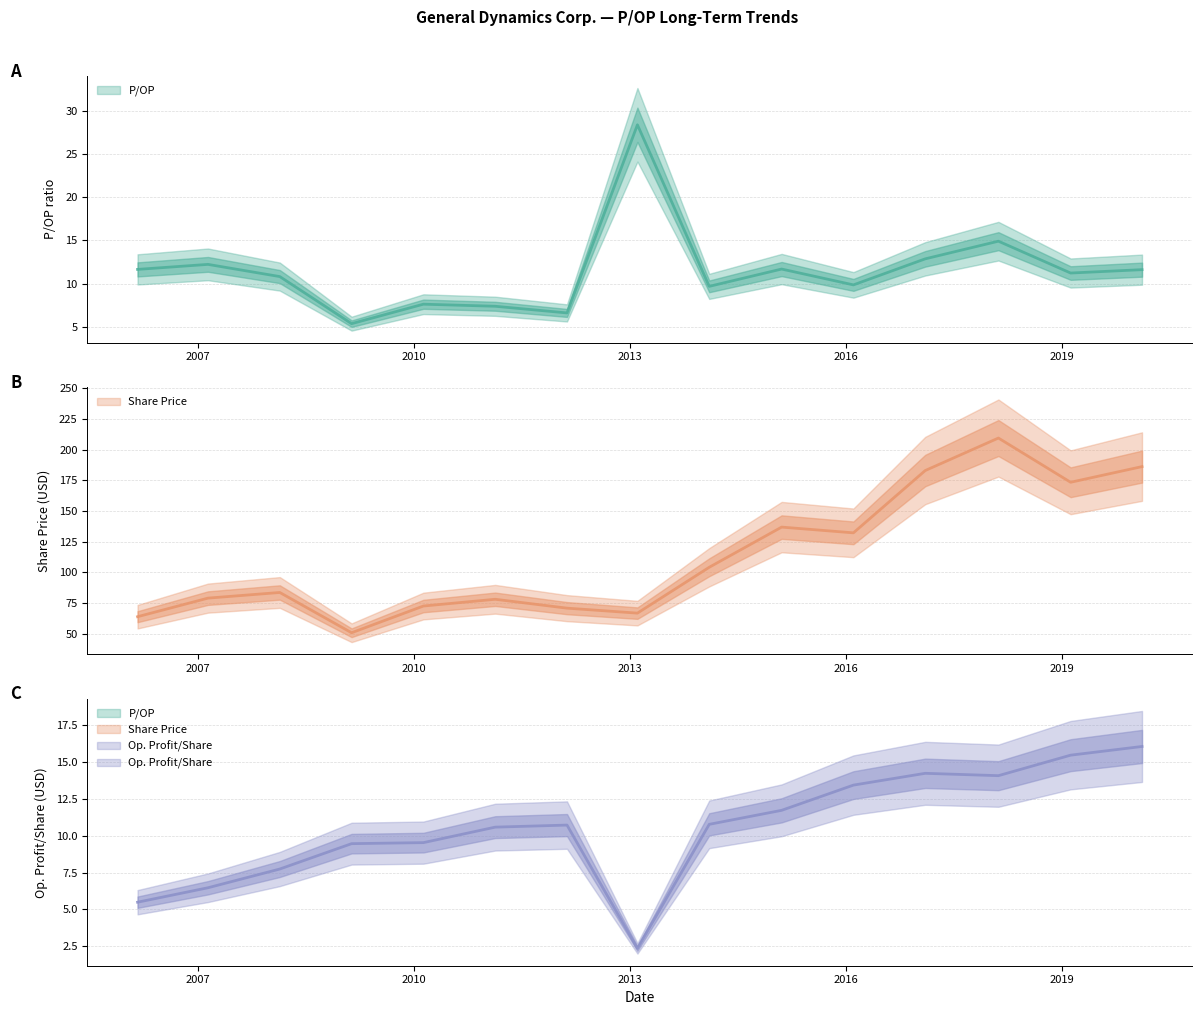

Reading right to left, transcribe all the data shown in this chart.

P/OP: 2020-02-10=11.6	2019-02-13=11.2	2018-02-12=14.9	2017-02-06=12.9	2016-02-08=9.8	2015-02-09=11.7	2014-02-07=9.7	2013-02-08=28.4	2012-02-17=6.6	2011-02-18=7.4	2010-02-19=7.6	2009-02-20=5.4	2008-02-22=10.8	2007-02-23=12.2	2006-03-03=11.6
Share Price: 2020-02-10=186.2	2019-02-13=173.5	2018-02-12=209.5	2017-02-06=183.0	2016-02-08=132.3	2015-02-09=136.9	2014-02-07=104.2	2013-02-08=66.8	2012-02-17=70.9	2011-02-18=78.1	2010-02-19=72.6	2009-02-20=50.8	2008-02-22=83.7	2007-02-23=79.0	2006-03-03=63.9
Op. Profit/Share: 2020-02-10=16.1	2019-02-13=15.5	2018-02-12=14.1	2017-02-06=14.2	2016-02-08=13.4	2015-02-09=11.7	2014-02-07=10.8	2013-02-08=2.4	2012-02-17=10.7	2011-02-18=10.6	2010-02-19=9.5	2009-02-20=9.5	2008-02-22=7.7	2007-02-23=6.5	2006-03-03=5.5